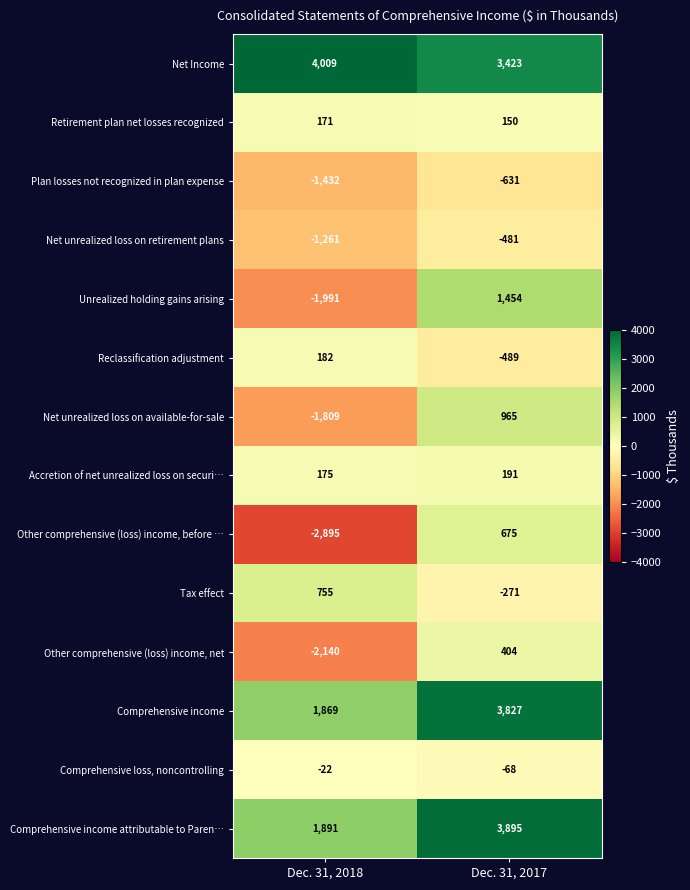

What is the approximate value of Comprehensive loss, noncontrolling at Dec. 31, 2017?

-68